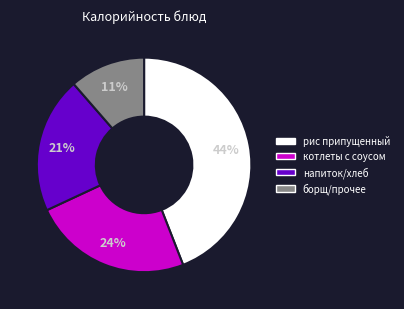

To the nearest percent, what is the combined percentage of котлеты с соусом and напиток/хлеб?

45%